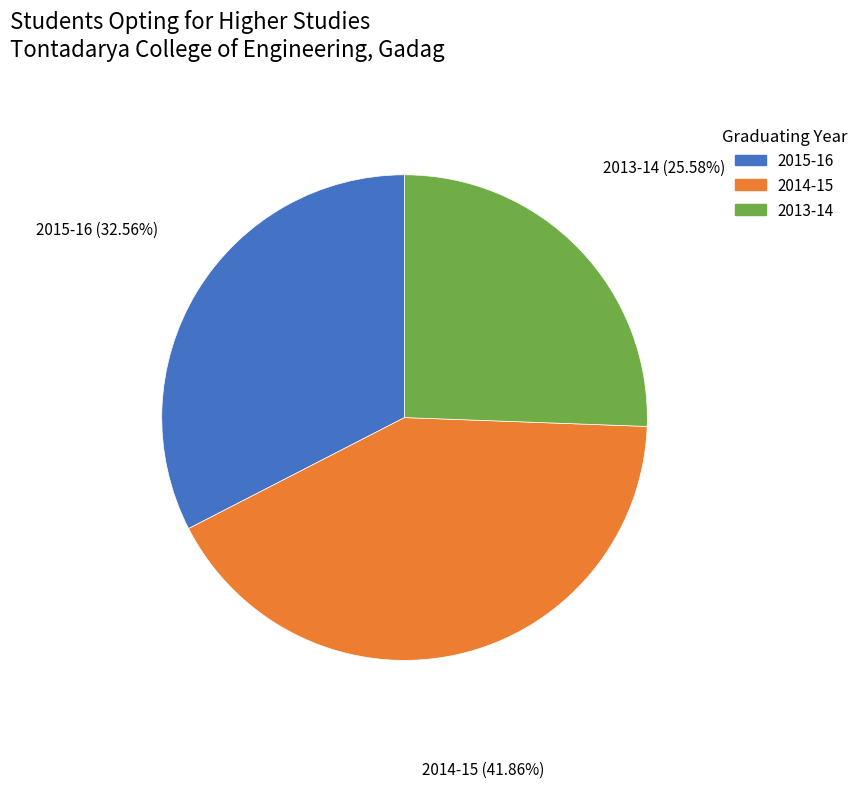

Is there any slice that represents more than half of the pie?

No